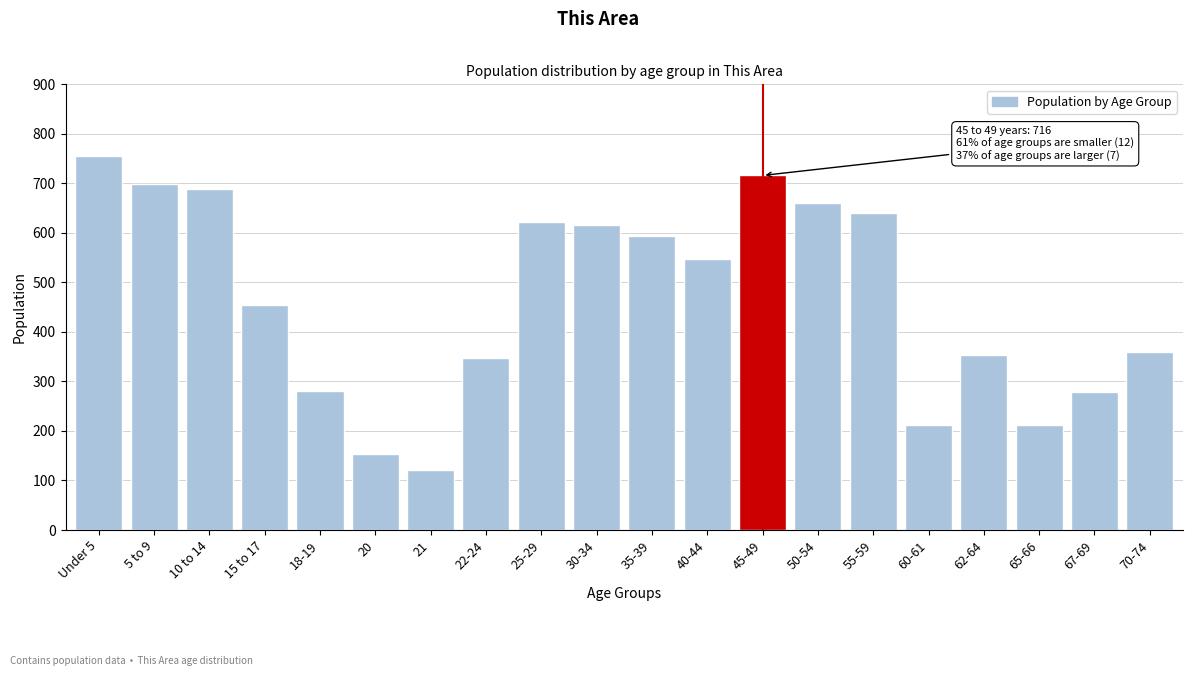

What is the label of the 5th bar from the right?

60-61